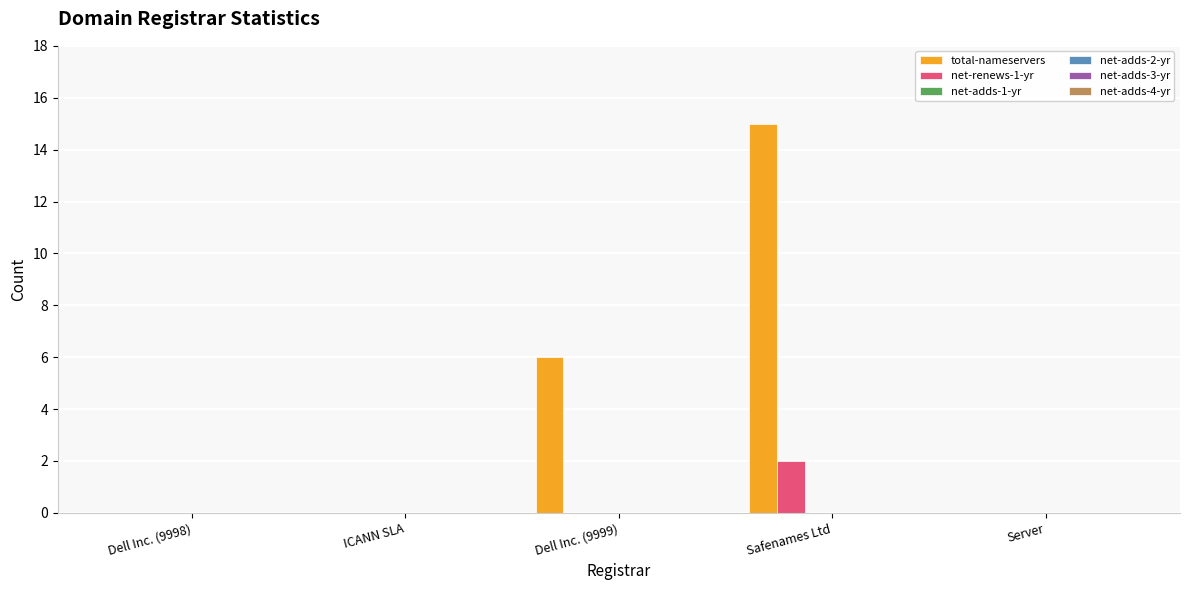

Which series has the largest total across all categories?

total-nameservers